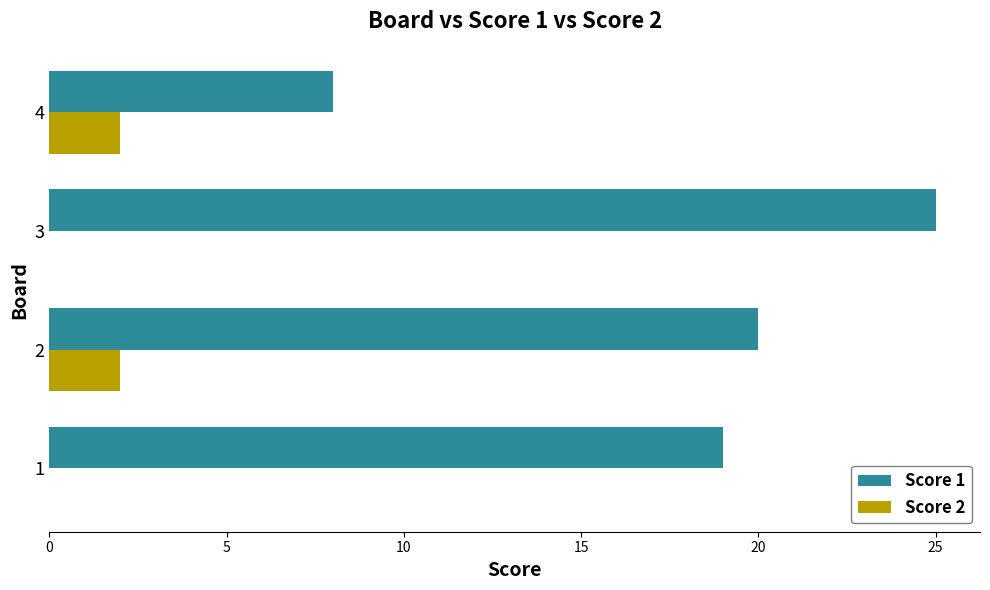

What is the sum of all Score 1 values?

72